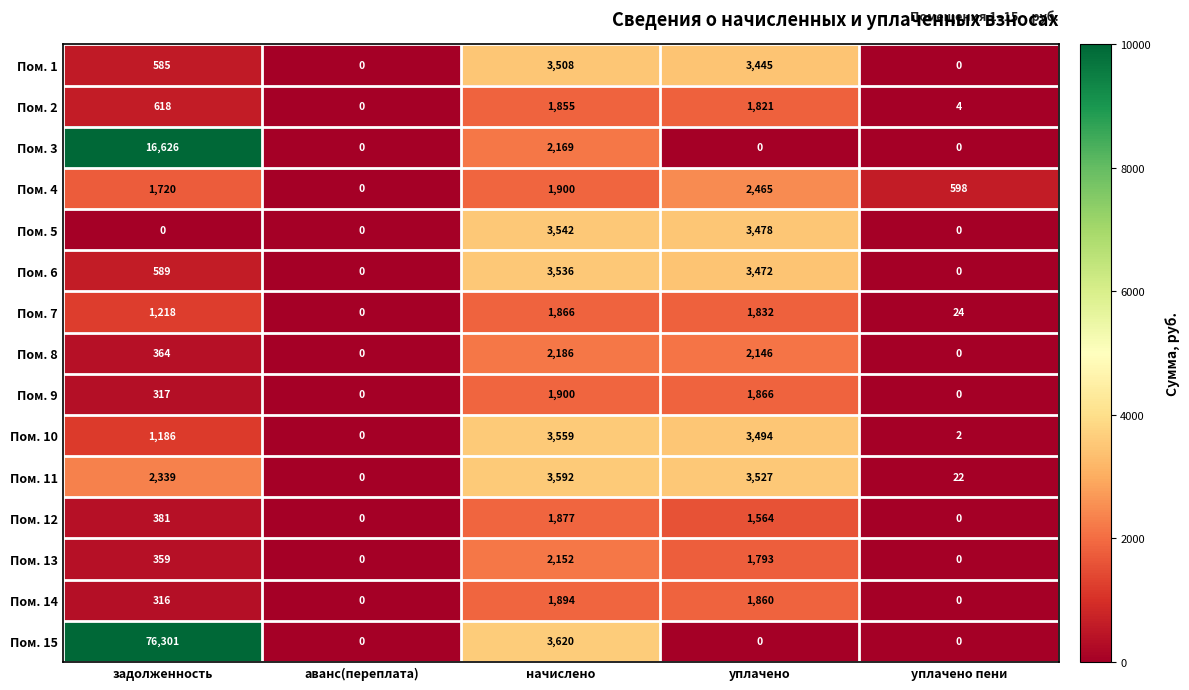

The value of Пом. 10 at задолженность is 325. True or false?

False